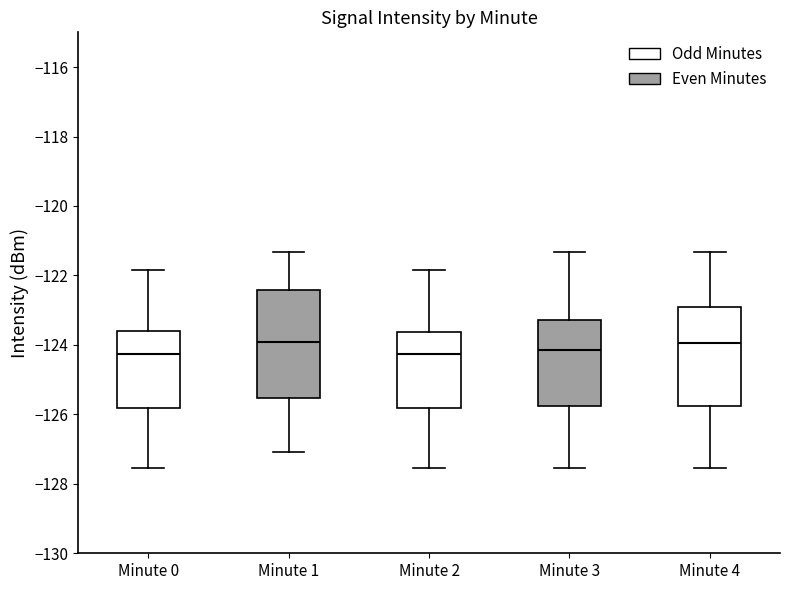

Where does the median line of the box for Minute 0 sit on the y-axis? The values are not printed on the chart, so give them approximately, as read against the axis.

-124.2